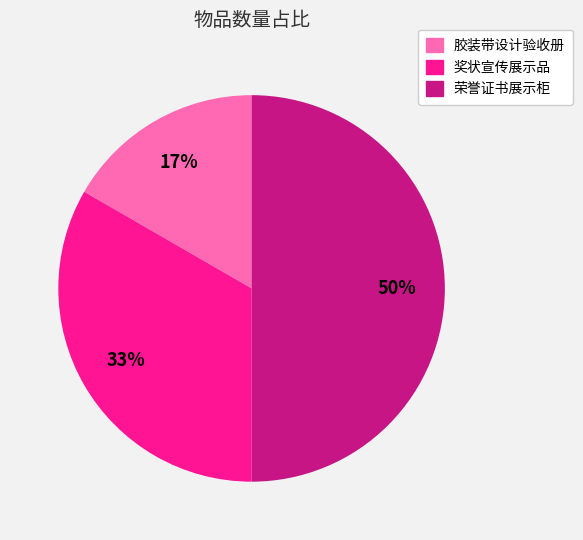

What is the largest slice in the pie chart?

荣誉证书展示柜